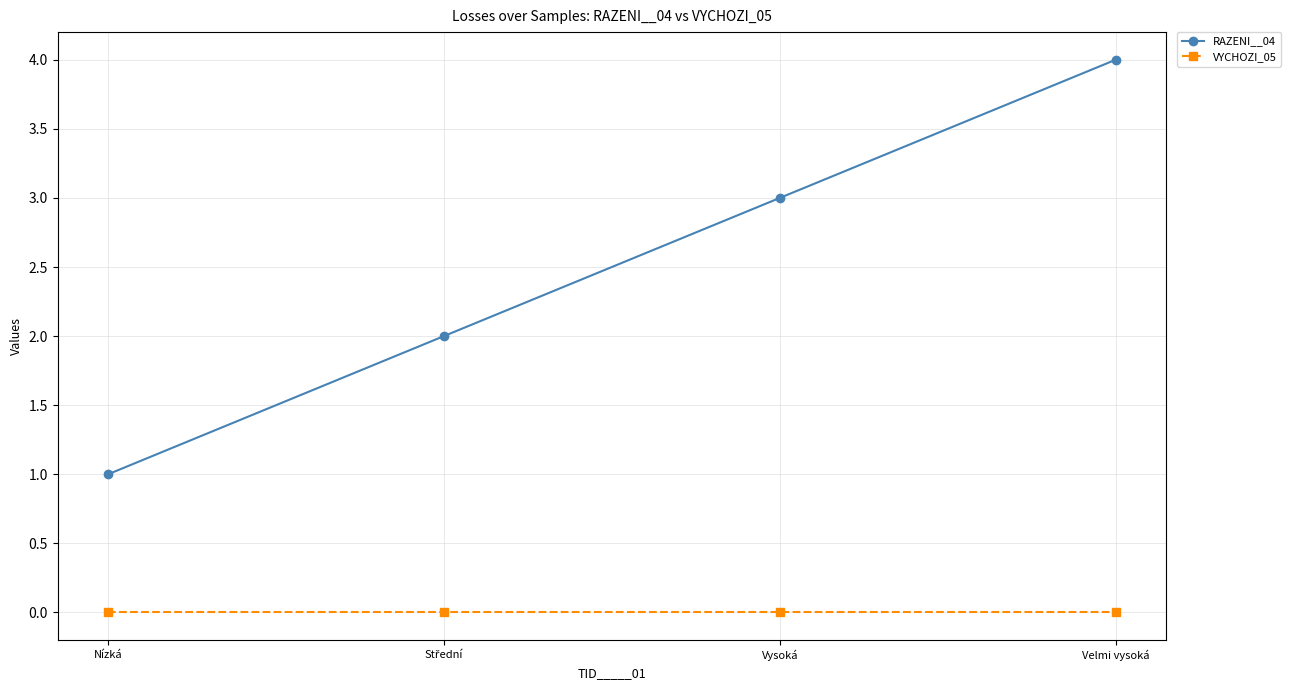

True or false: VYCHOZI_05 and RAZENI__04 cross at least once.

False